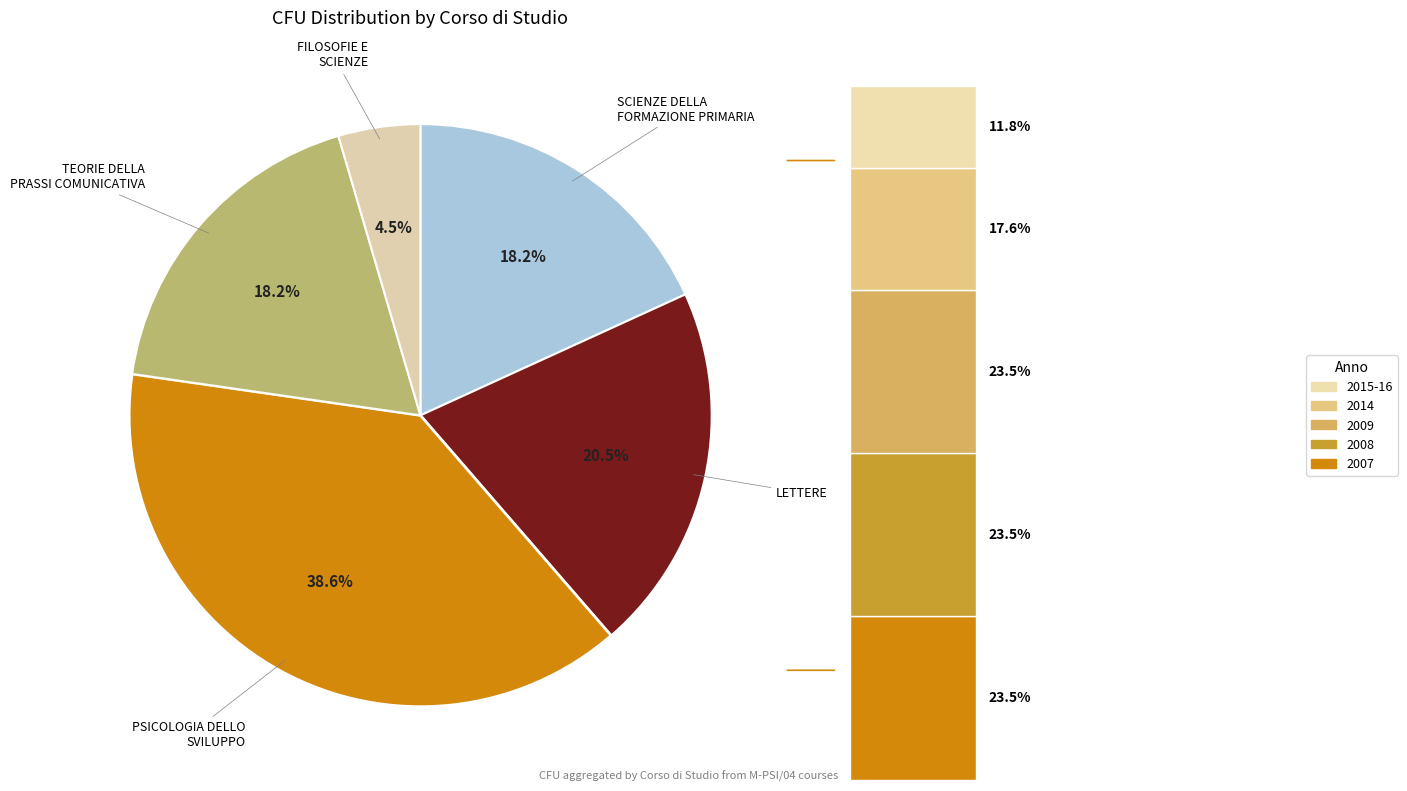

Is it true that SCIENZE DELLA FORMAZIONE PRIMARIA is 18% of the pie?

True